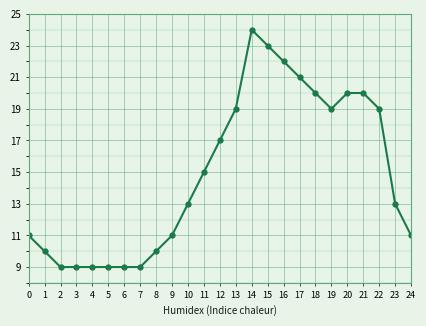

Read the value at 18.

20